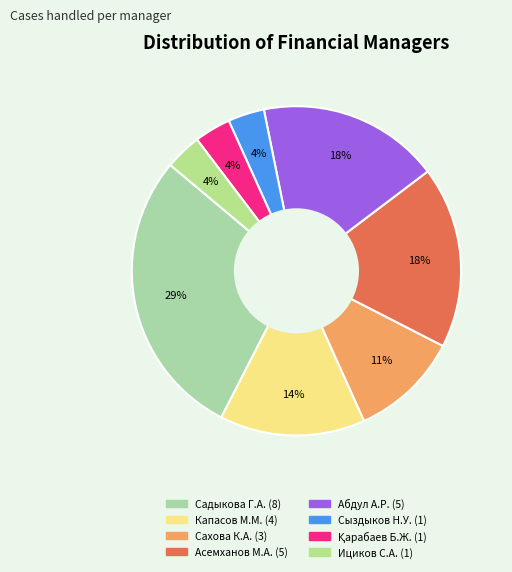

To the nearest percent, what is the average slice percentage?

12%